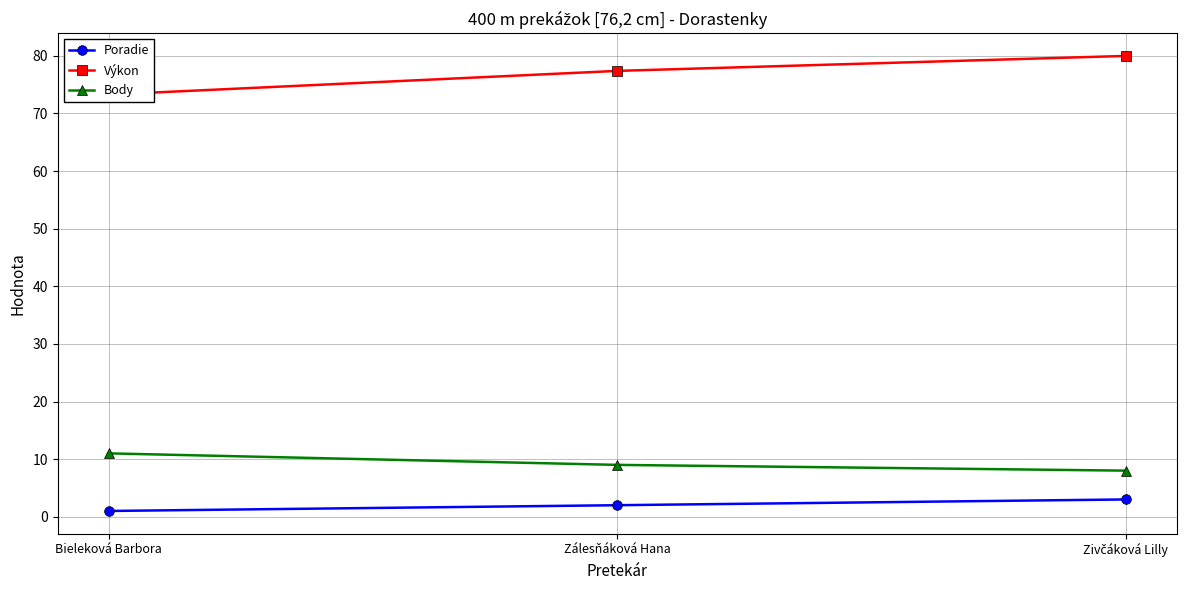

Reading left to right, extract all data points from this chart.

Poradie: 1.0	2.0	3.0
Výkon: 73.3	77.4	80.0
Body: 11.0	9.0	8.0